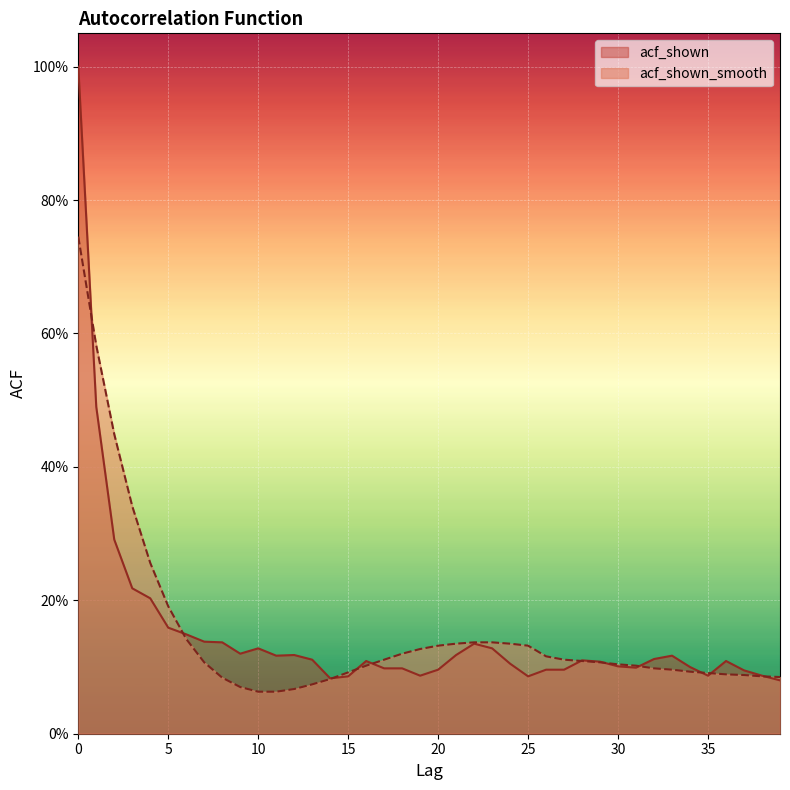

Between 22 and 27, which series saw the biggest shift?

acf_shown